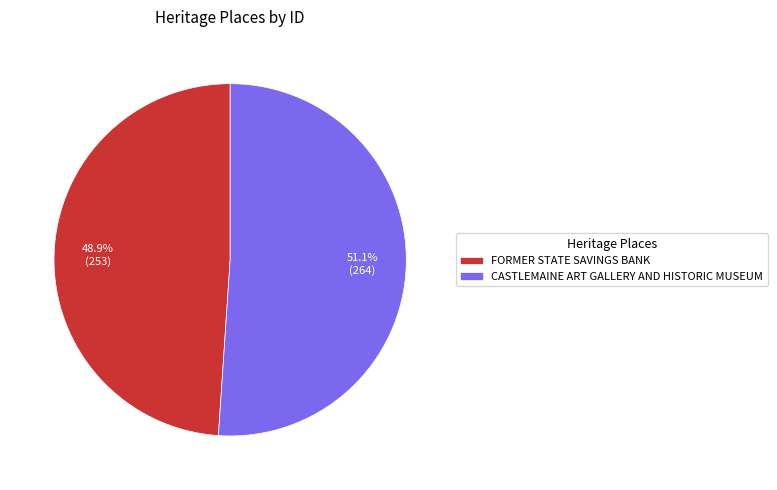

Is there any slice that represents more than half of the pie?

Yes